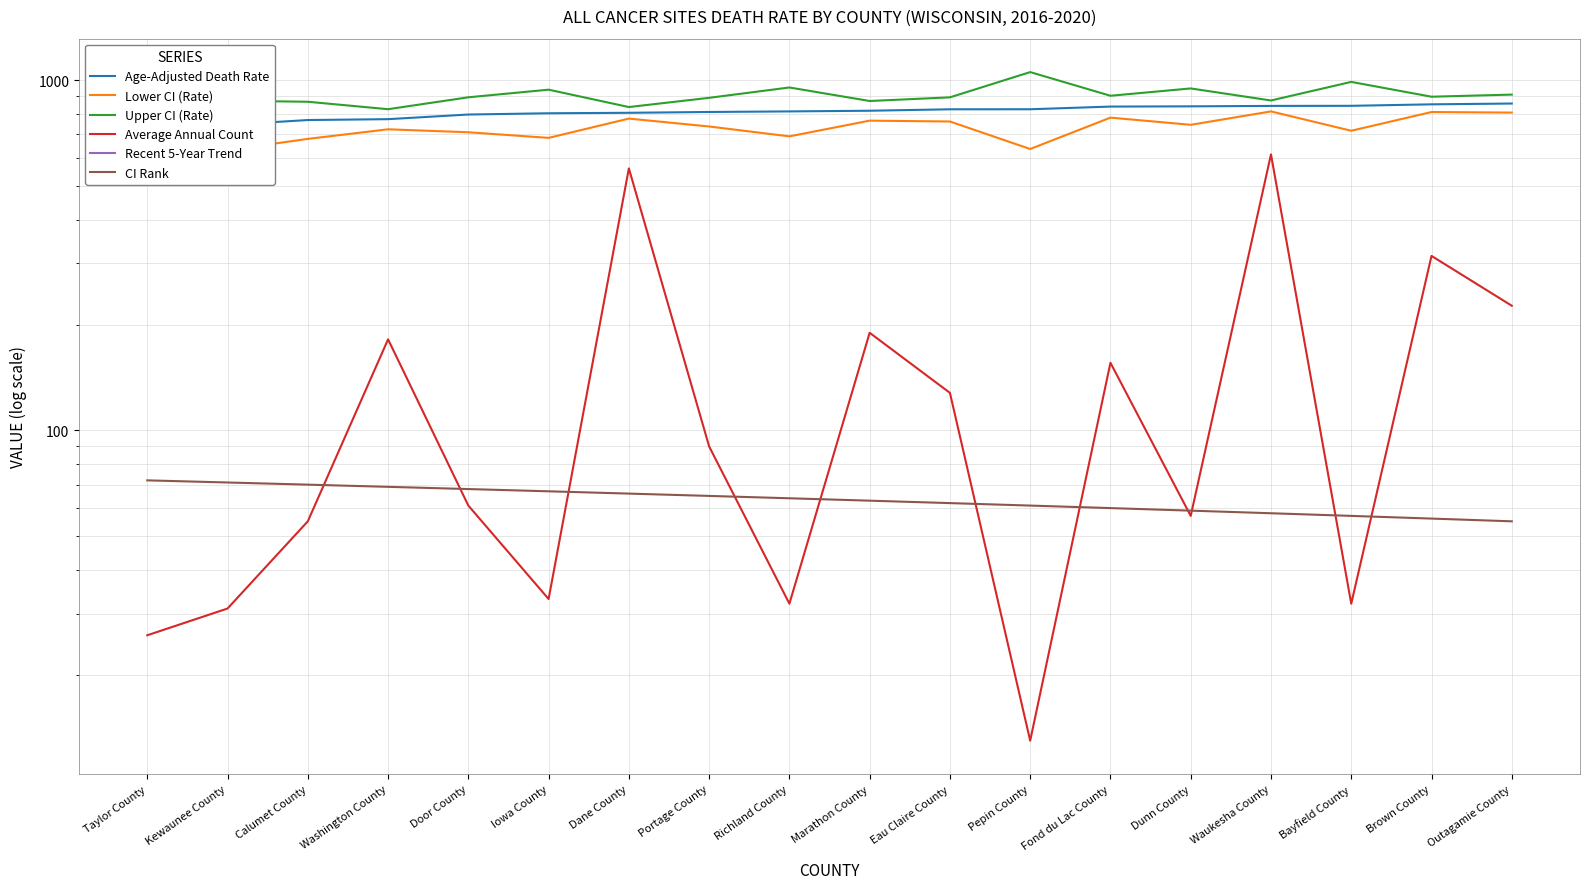

At which category is the sum across all series the highest?

Waukesha County